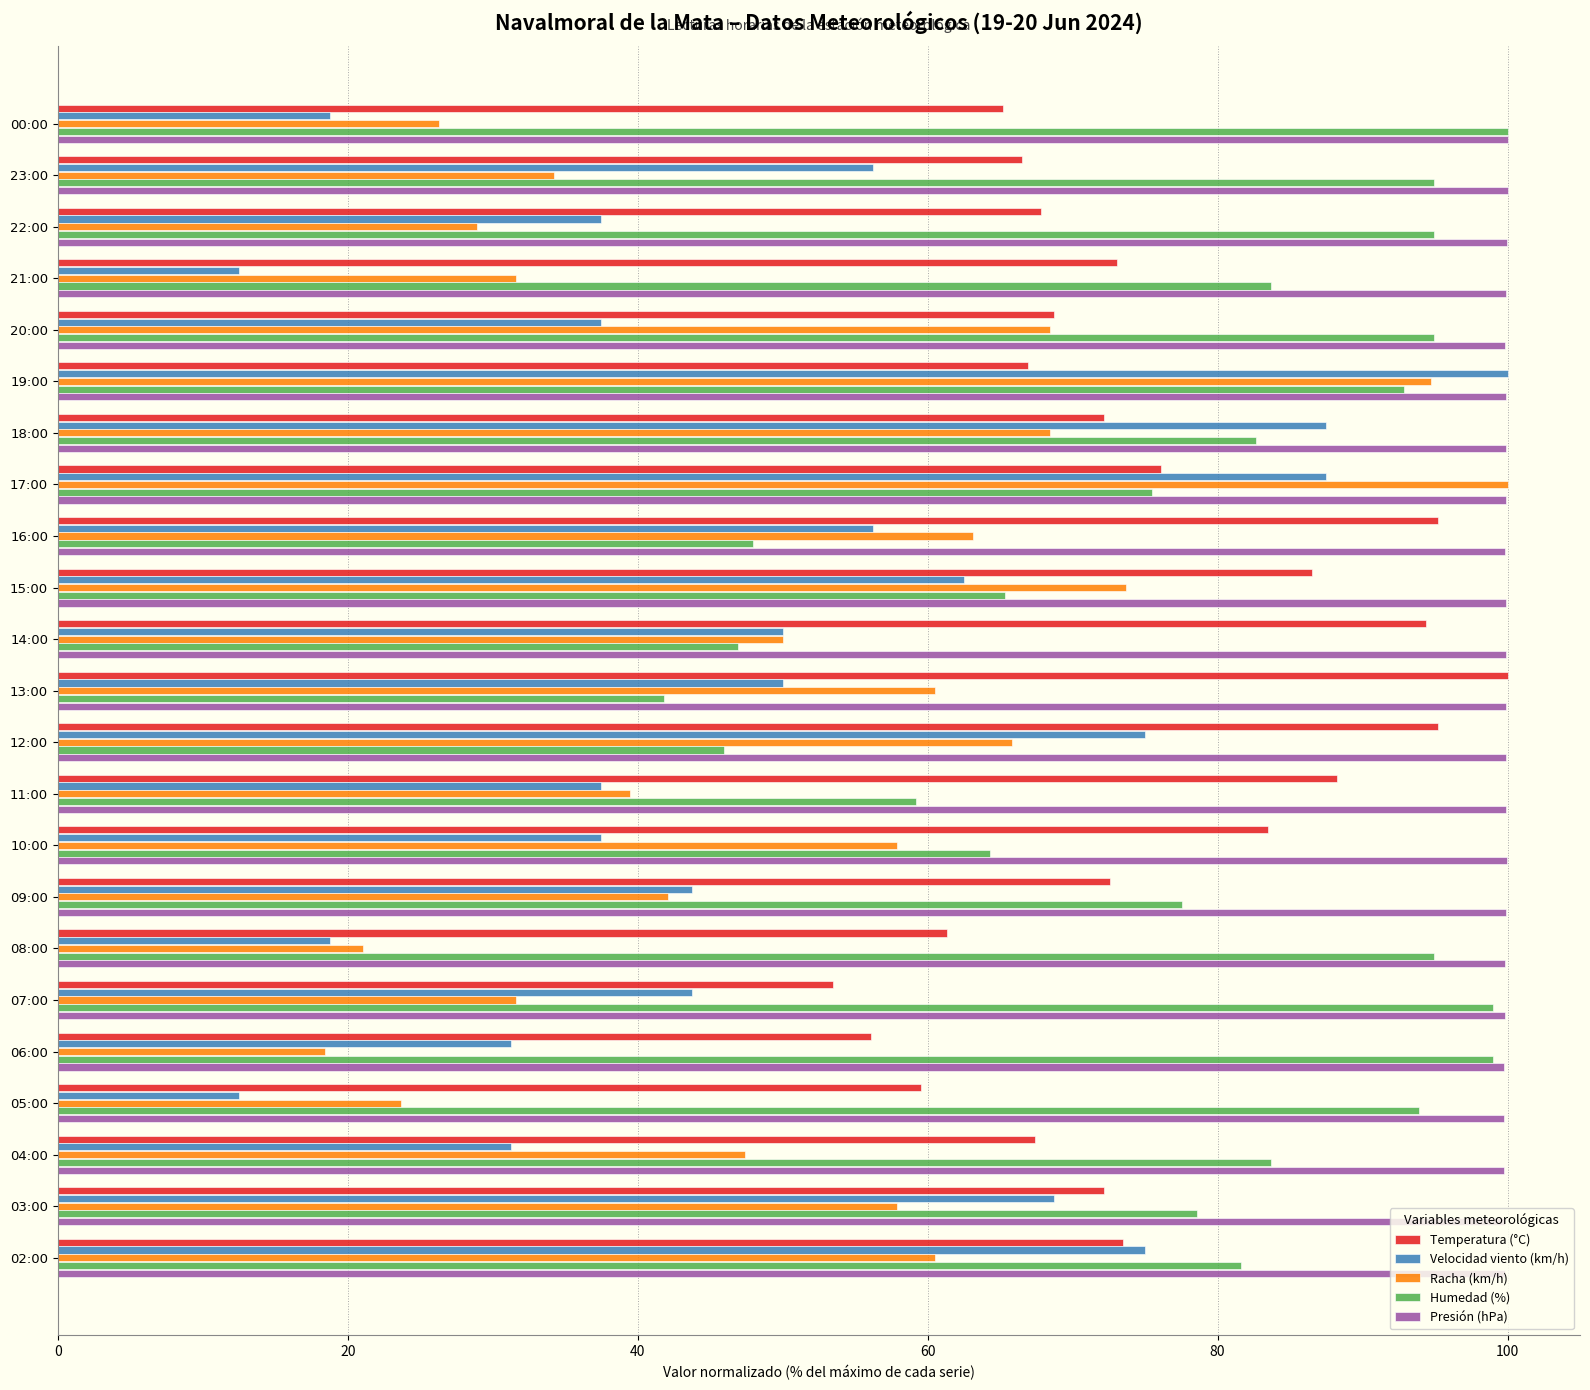

The value of Presión (hPa) at 15:00 is 99.9. True or false?

True